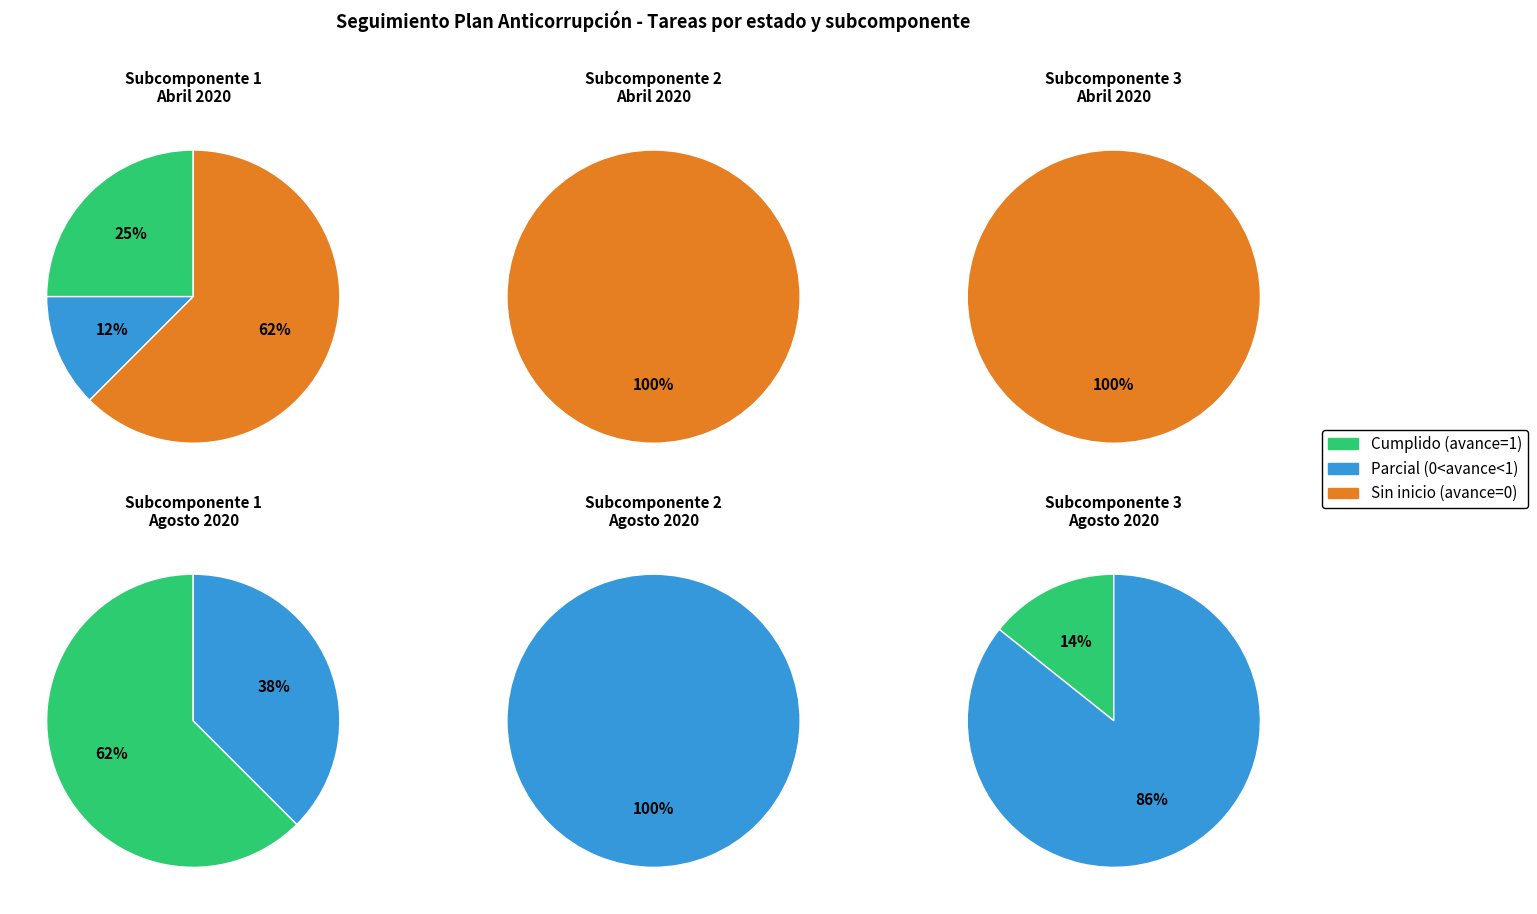

True or false: 1.2 accounts for 19% of the total.

False